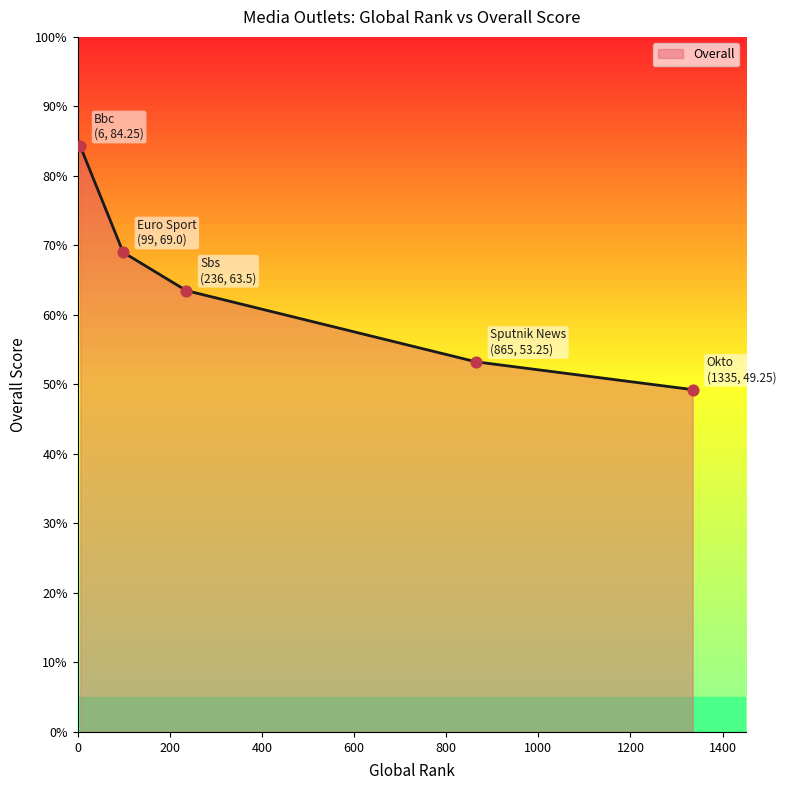

What is the difference between the maximum and minimum values?

35.0